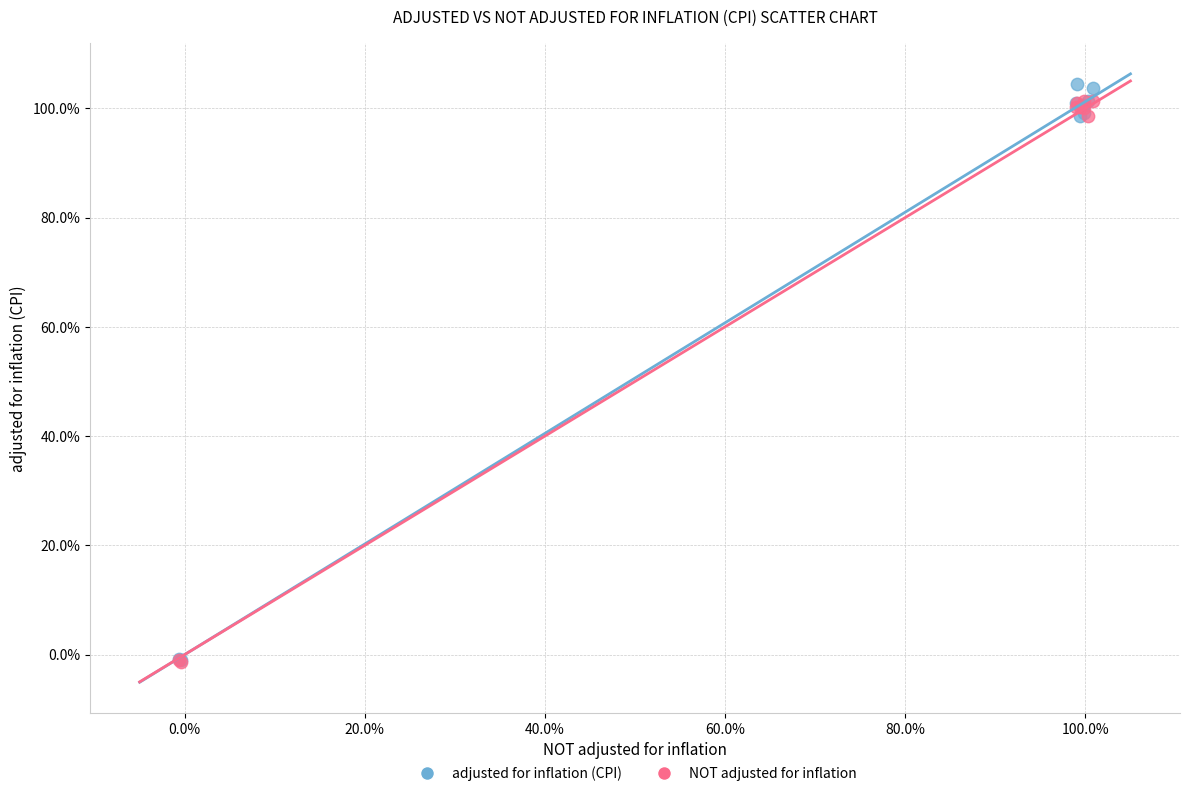

What are all the series names shown in the legend?

adjusted for inflation (CPI), NOT adjusted for inflation